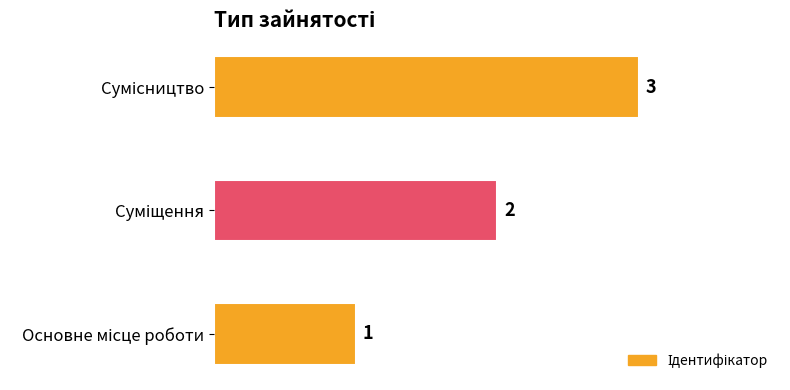

What is the sum of all values?

6